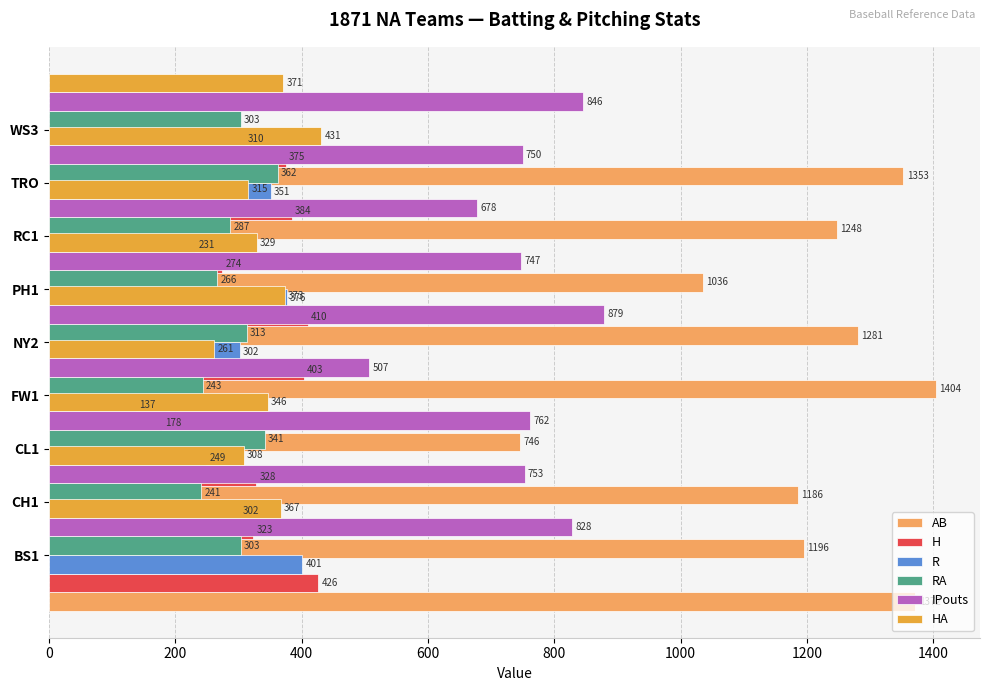

What are all the series names shown in the legend?

AB, H, R, RA, IPouts, HA